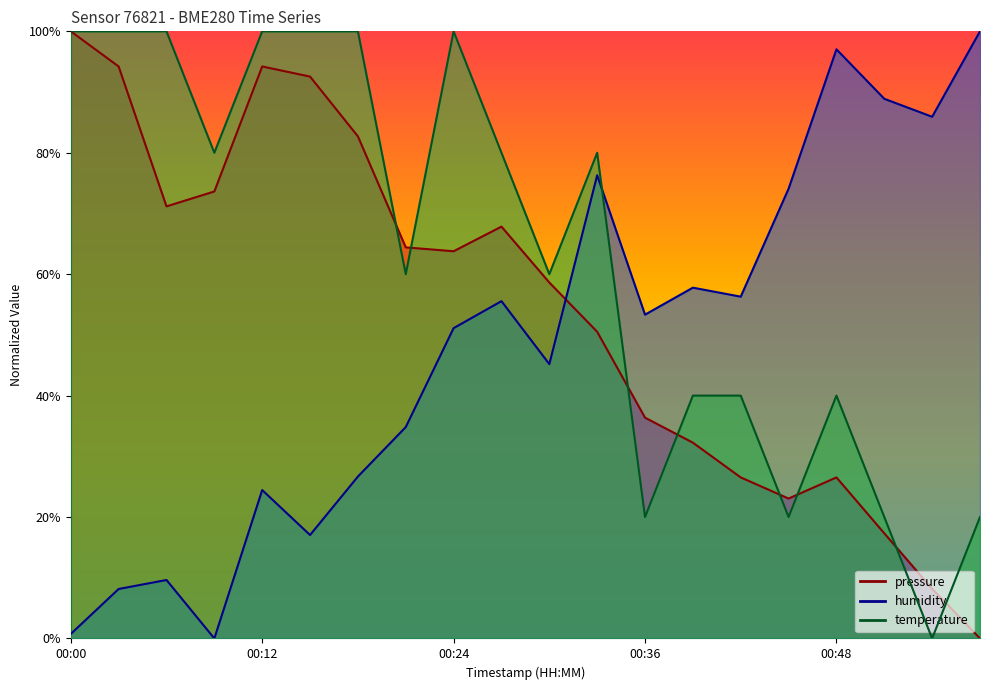

How many interior local peaks does the humidity series have?

6